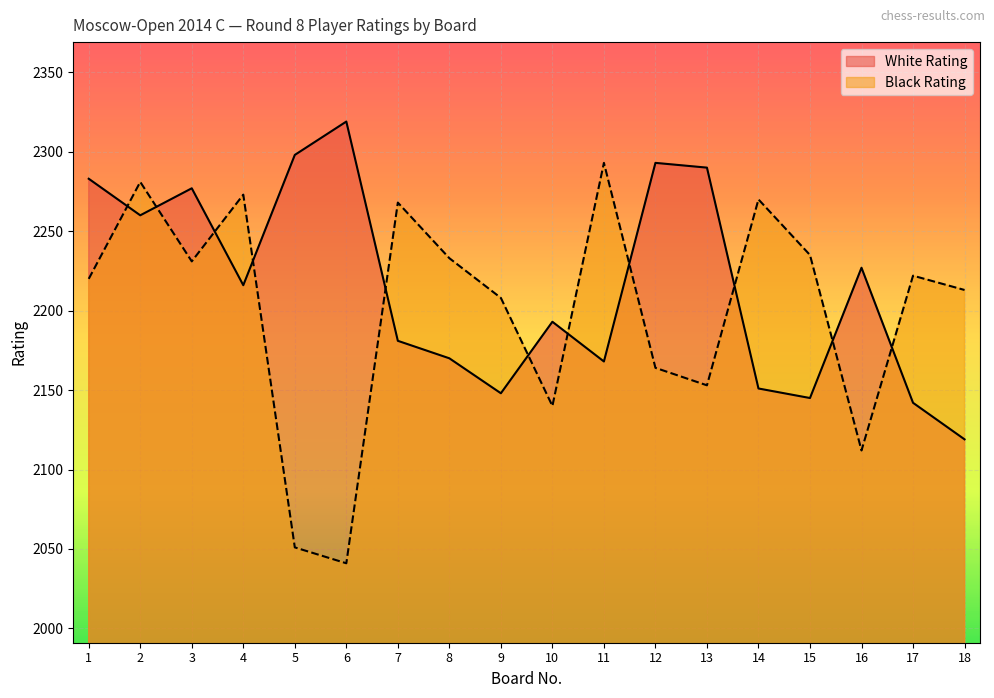

The value of White Rating at 6 is 2319. True or false?

True